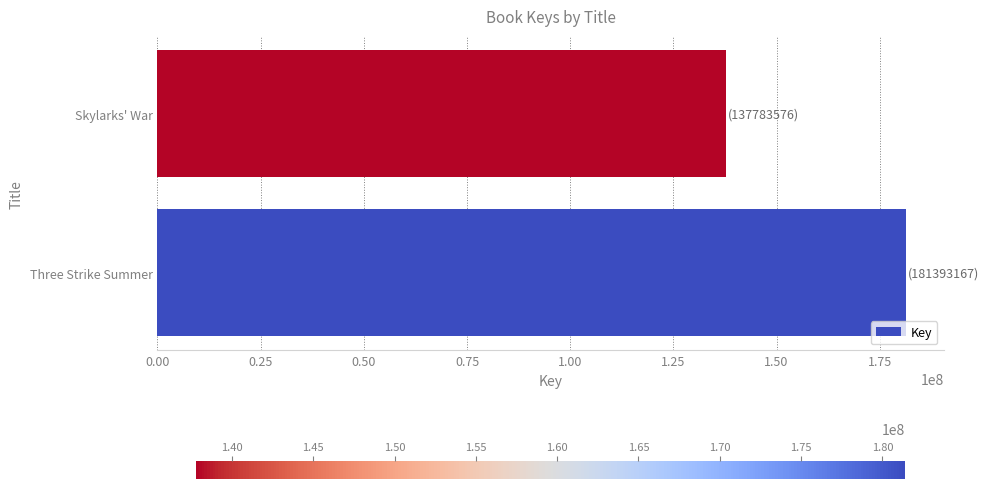

Reading bottom to top, transcribe all the data shown in this chart.

181393167	137783576